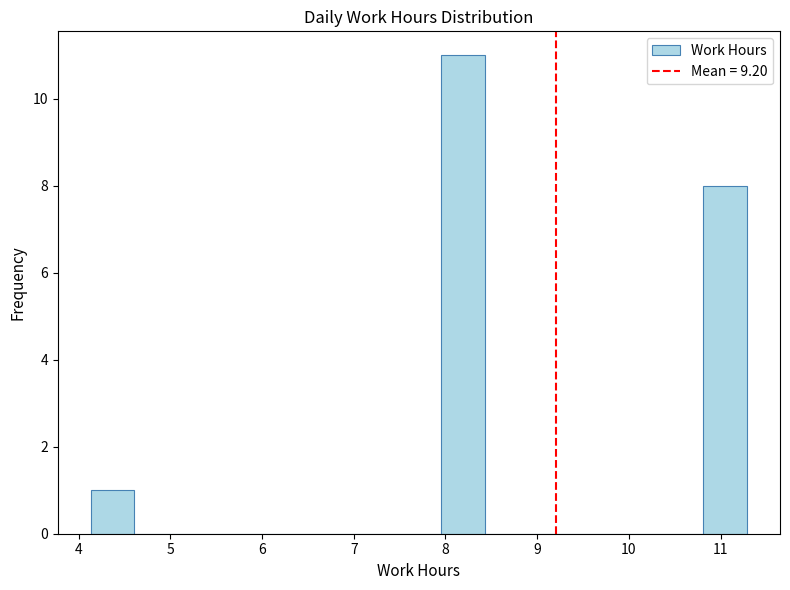

What is the height of the bar covering 4.1 to 4.6 on the x-axis? Neither the bar edges nor the heights are printed on the chart, so give them approximately, as read against the axes.

1